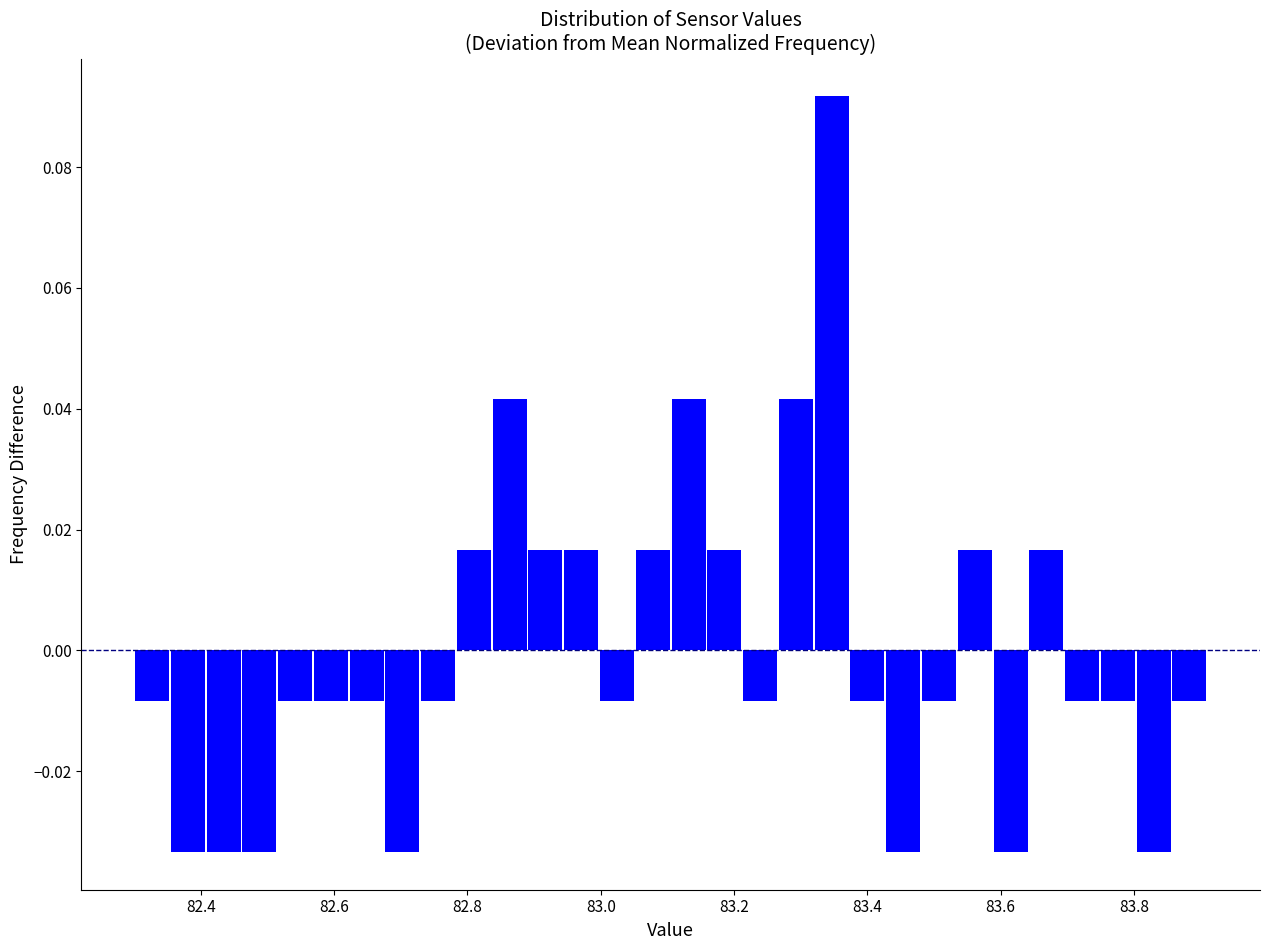

Around what value on the x-axis is the tallest bar? Give the approximate position of its centre, as read against the axis.

83.34